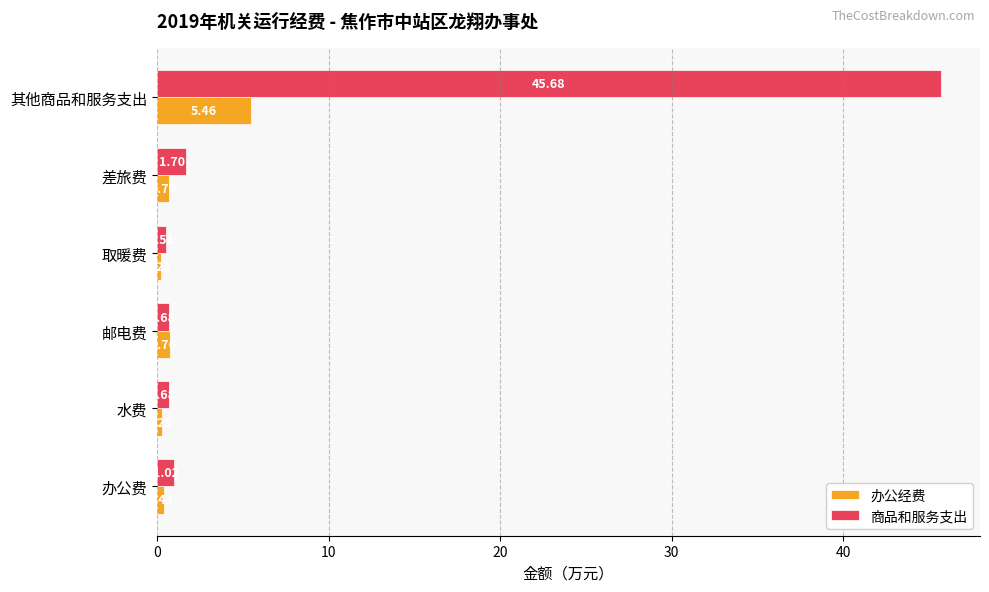

Rank the categories by 办公经费 value from lowest to highest.

取暖费, 水费, 办公费, 差旅费, 邮电费, 其他商品和服务支出